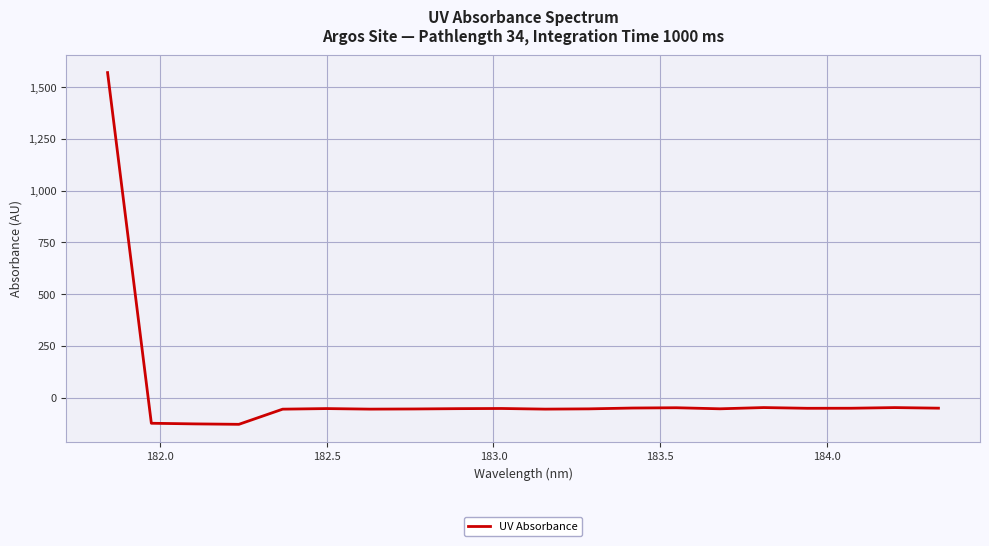

What is the difference between the maximum and minimum values?

1697.9